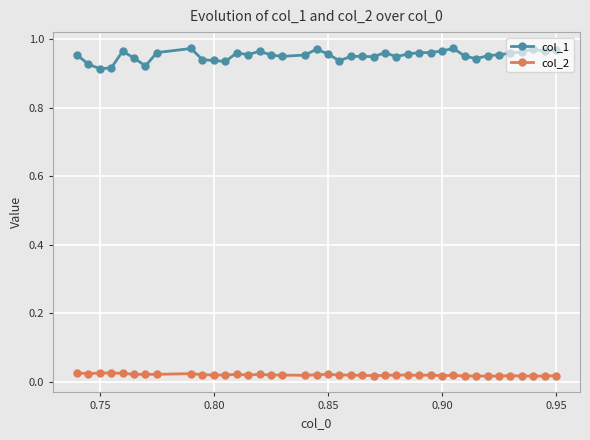

True or false: col_1 has more than 1 points higher than both neighbors.

True